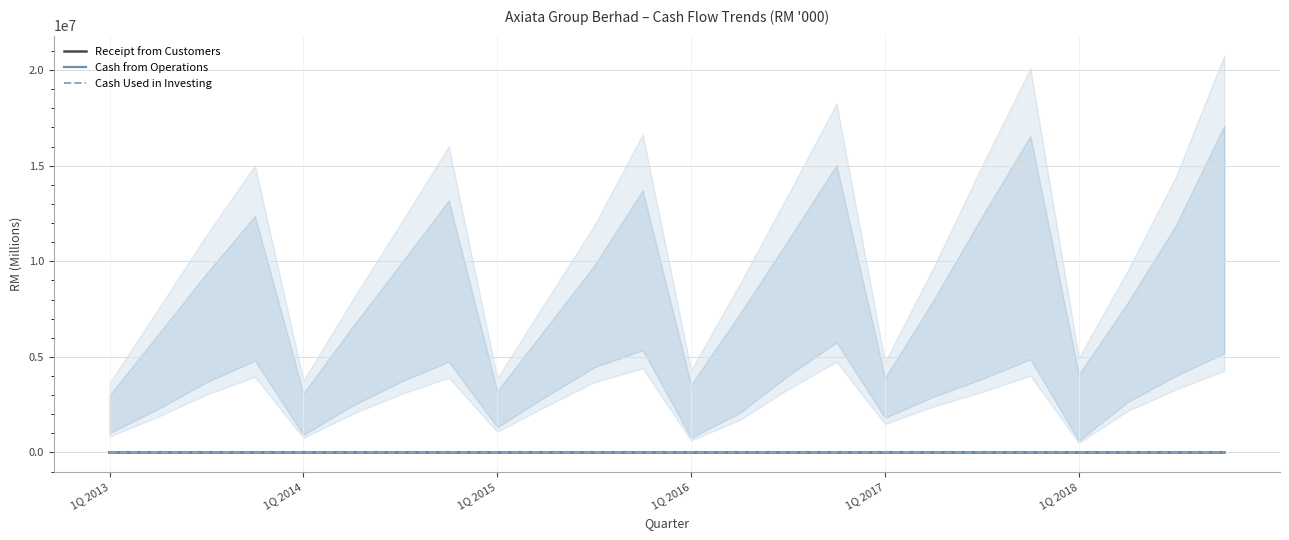

How many categories are shown in the chart?

24